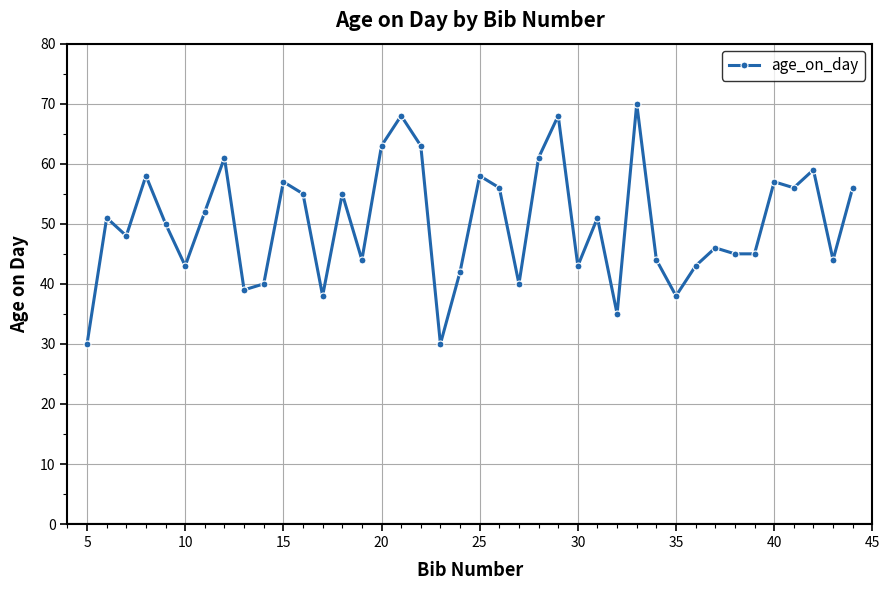

What is the sum of all values?

2002